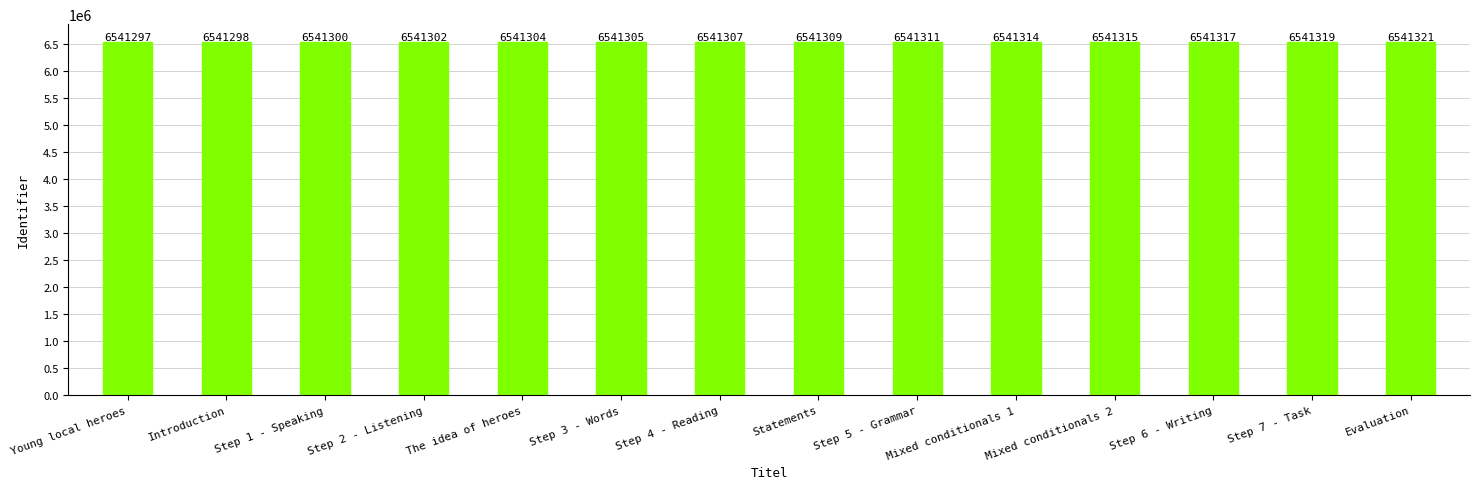

What is the label of the 14th bar from the left?

Evaluation